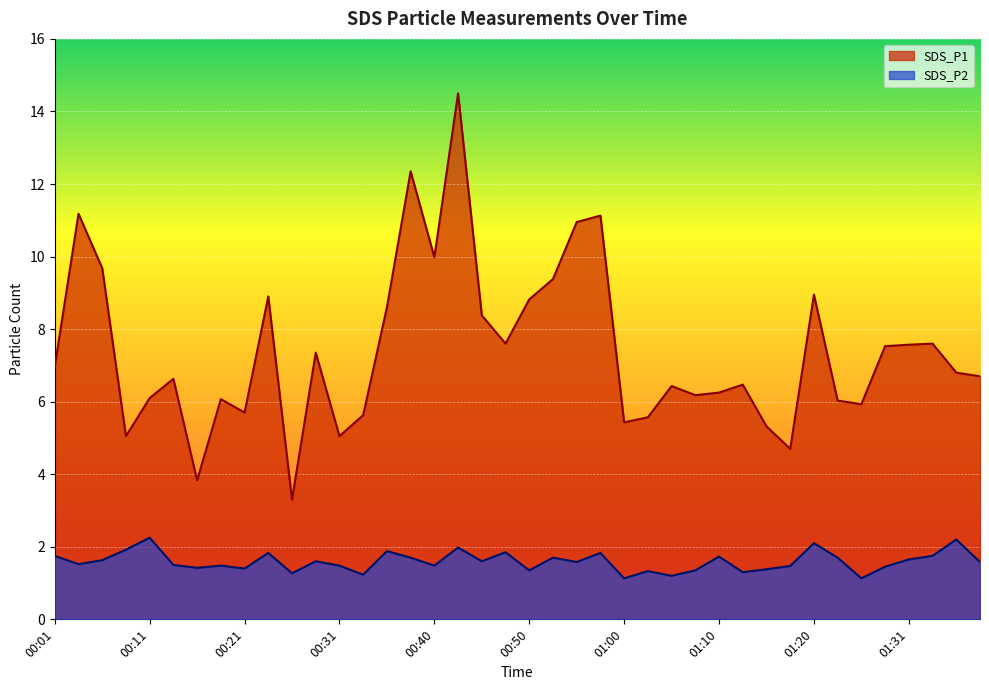

How many lines are shown in the chart?

2